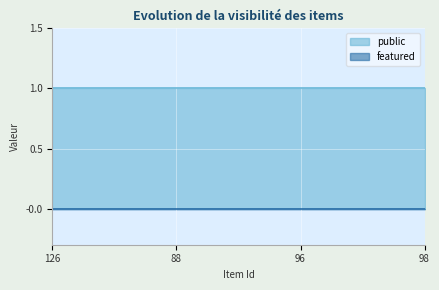

Rank the series at 126 from highest to lowest value.

public, featured